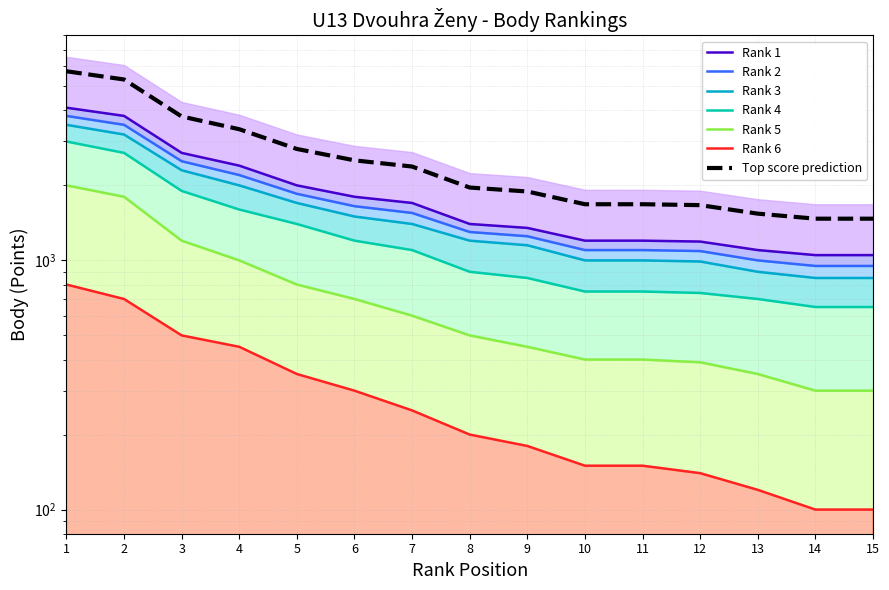

How many lines are shown in the chart?

6